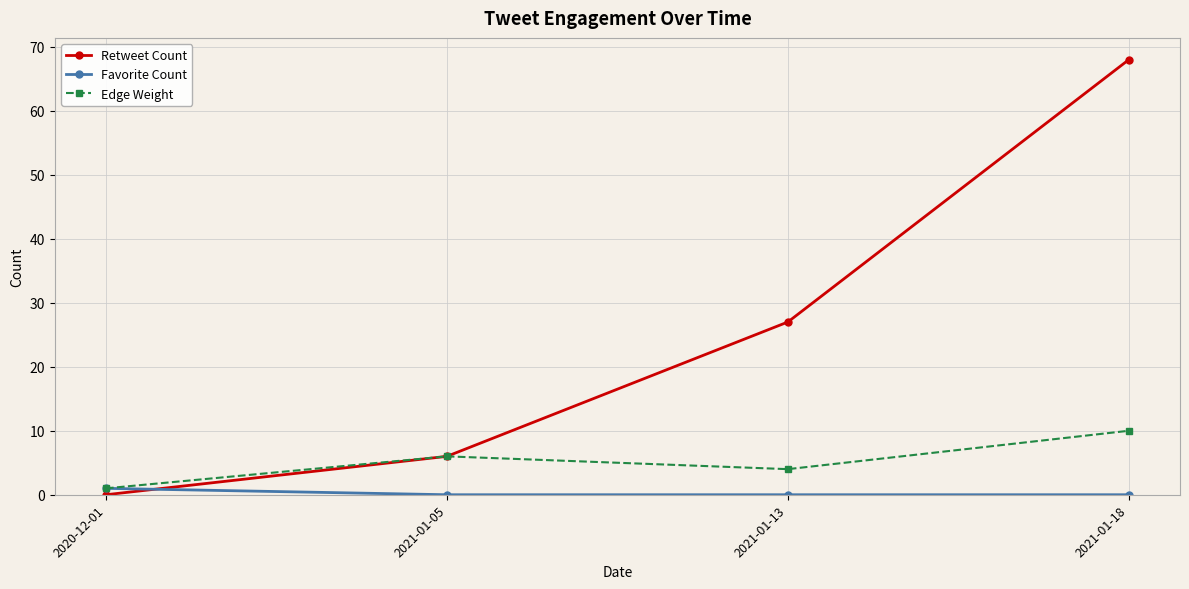

Between which two adjacent categories do Retweet Count and Favorite Count first intersect?

2020-12-01 and 2021-01-05